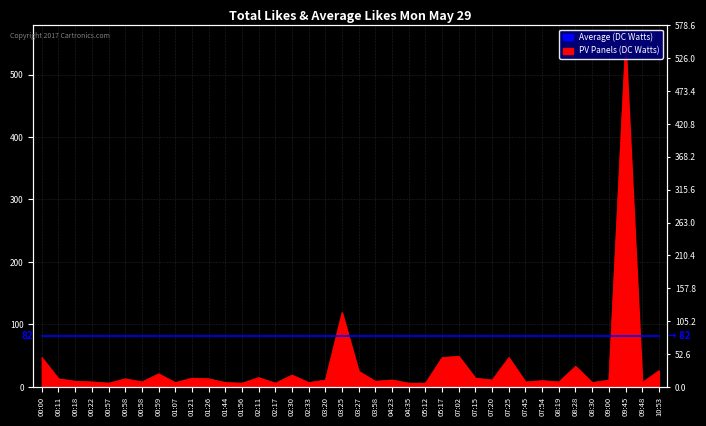

True or false: the data shows 2 at 01:56.

False